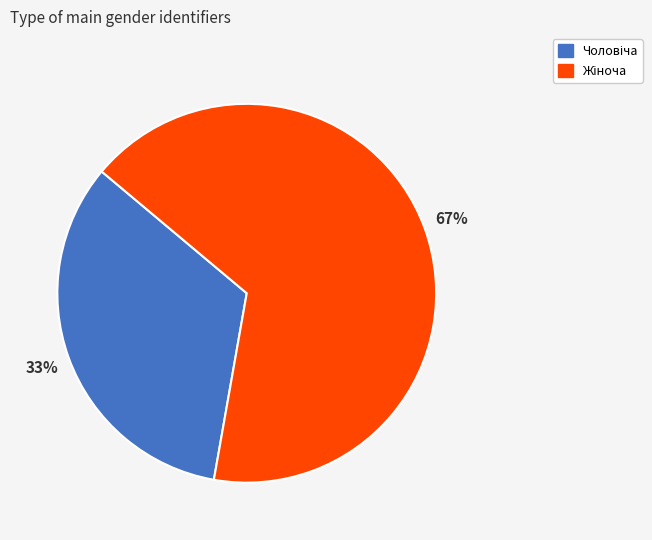

Is there a majority slice in this chart?

Yes